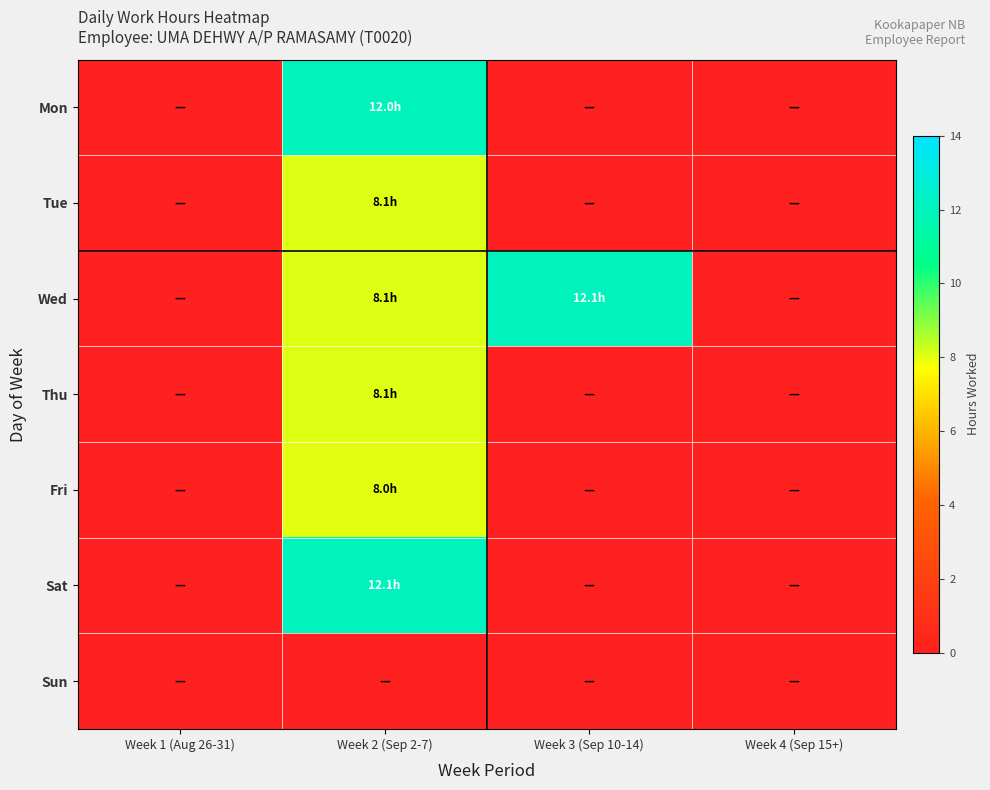

How many series are shown in this chart?

7